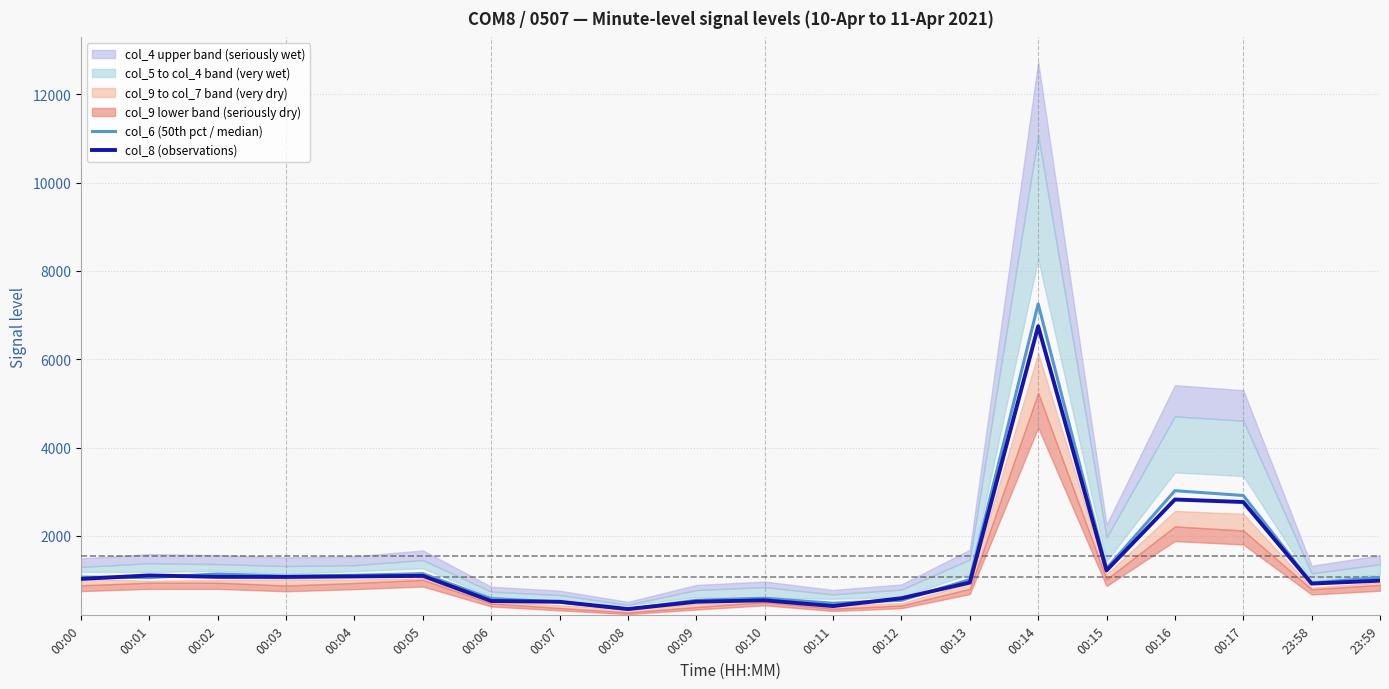

At which category does the chart reach its minimum across all series?

00:08